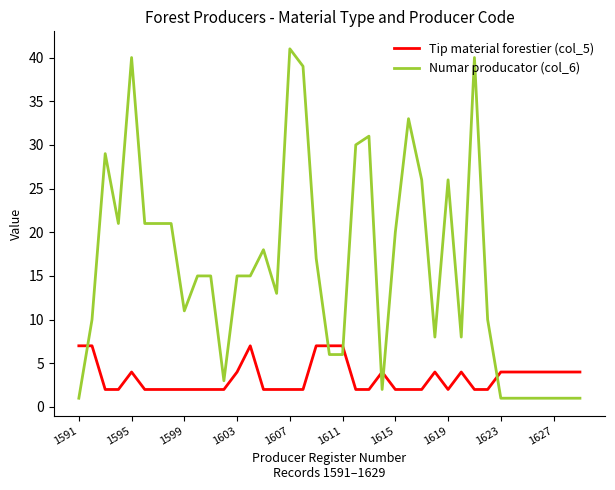

Which series has the largest total across all categories?

Numar producator (col_6)